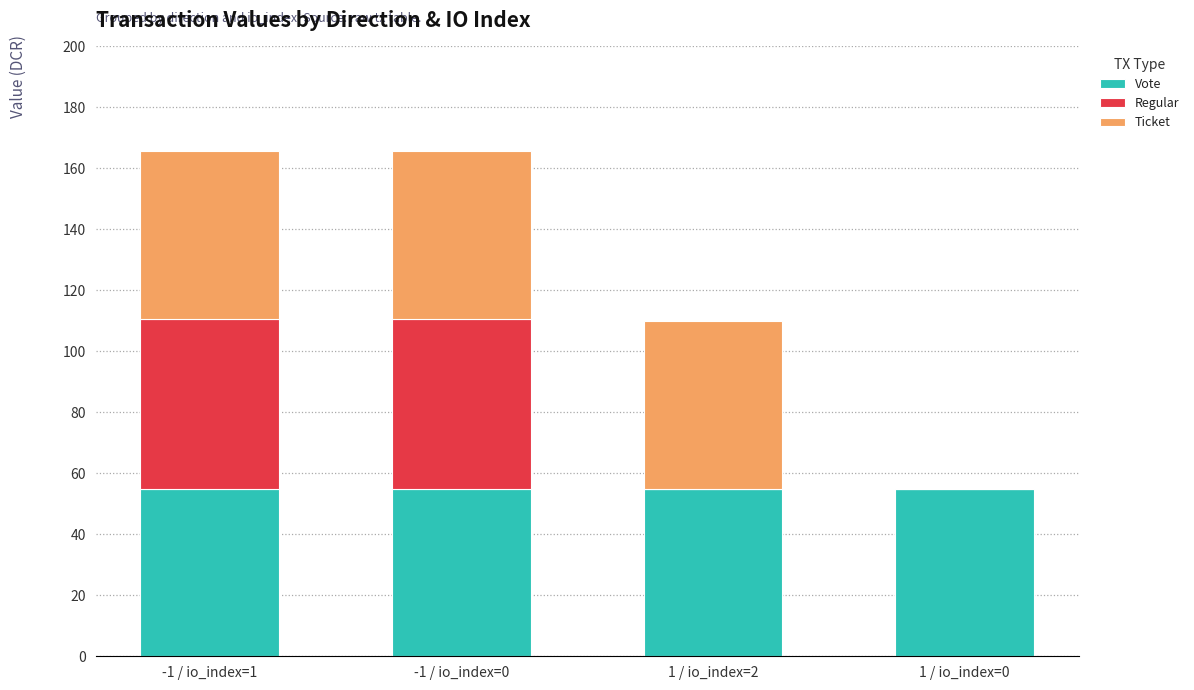

What is the total value across all series at -1 / io_index=1?

165.7